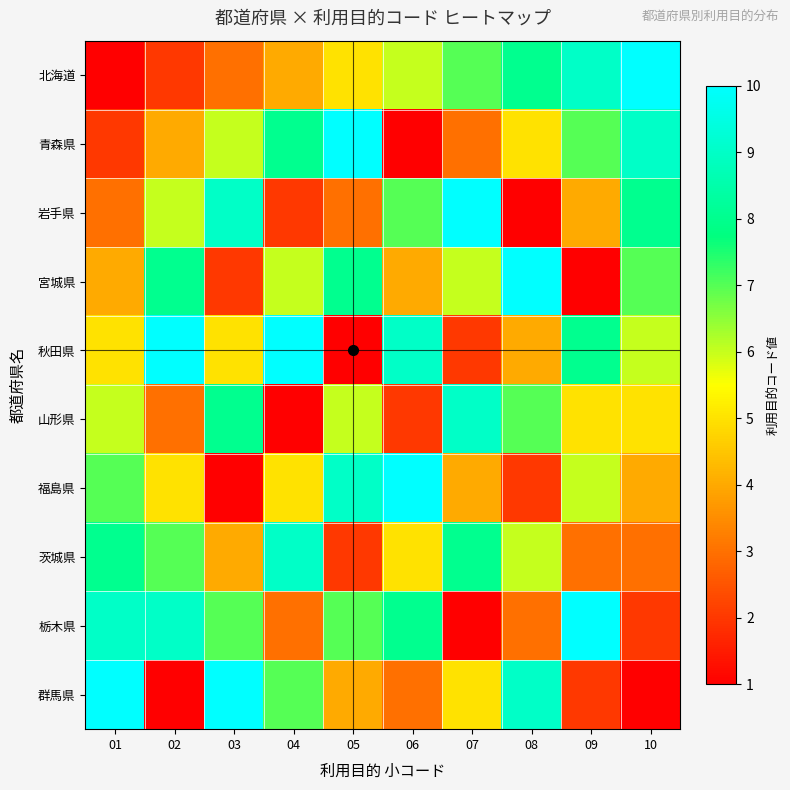

Between 02 and 08, which series saw the biggest shift?

群馬県